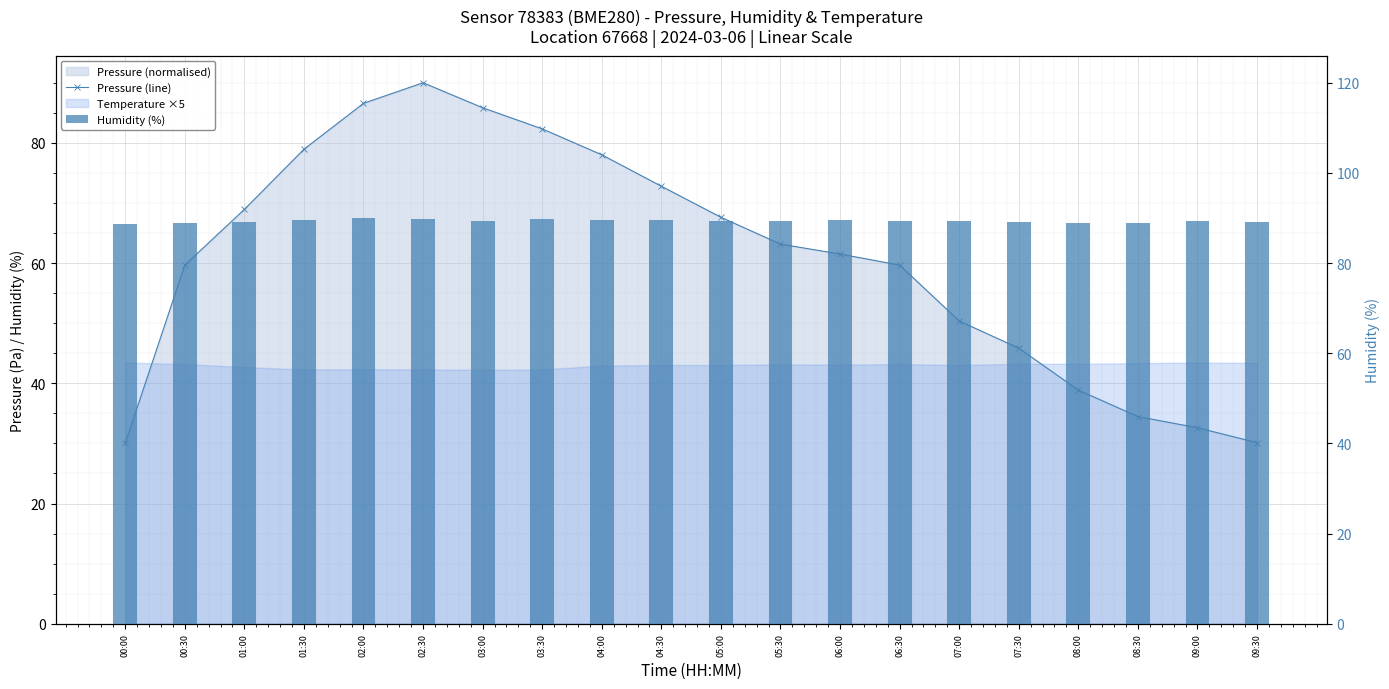

What position from the right is 02:30?

15